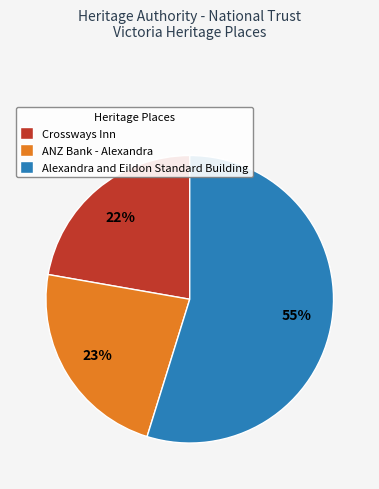

The Crossways Inn slice represents 22% of the pie. True or false?

True